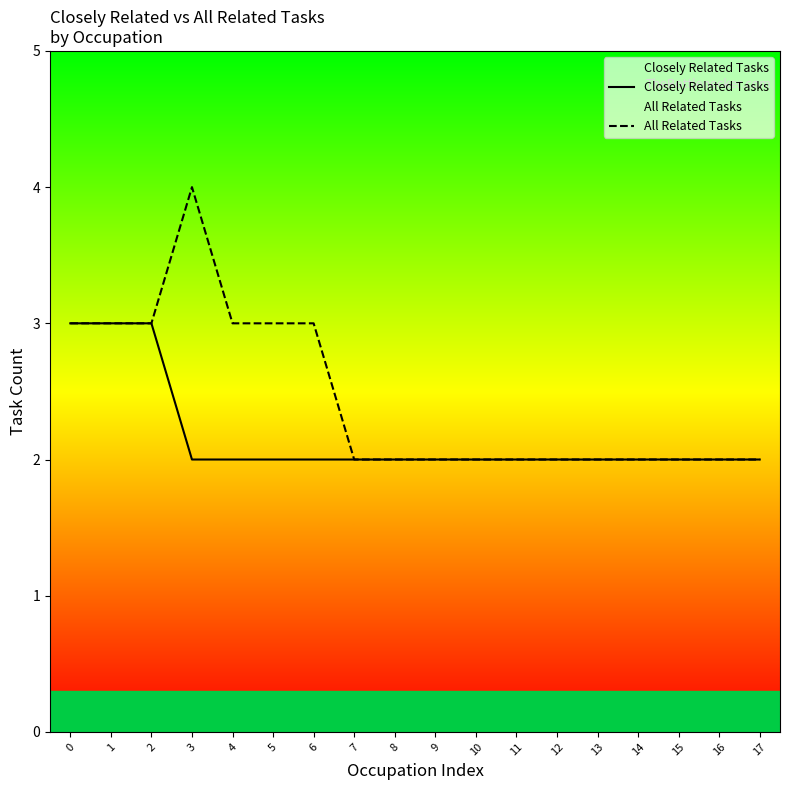

Reading left to right, transcribe all the data shown in this chart.

Closely Related Tasks: 0=3	1=3	2=3	3=2	4=2	5=2	6=2	7=2	8=2	9=2	10=2	11=2	12=2	13=2	14=2	15=2	16=2	17=2
All Related Tasks: 0=3	1=3	2=3	3=4	4=3	5=3	6=3	7=2	8=2	9=2	10=2	11=2	12=2	13=2	14=2	15=2	16=2	17=2